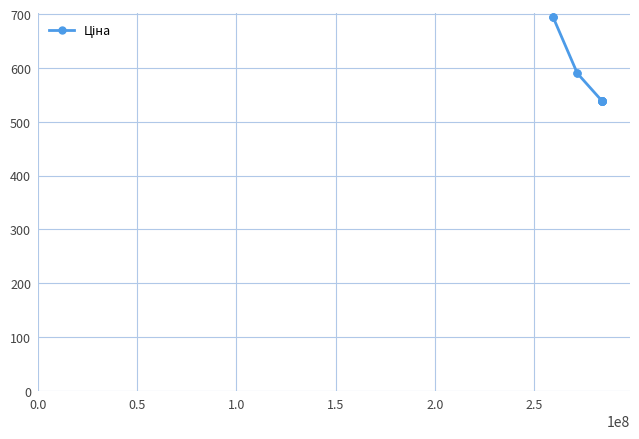

What is the difference between the second highest and second lowest values?

154.7